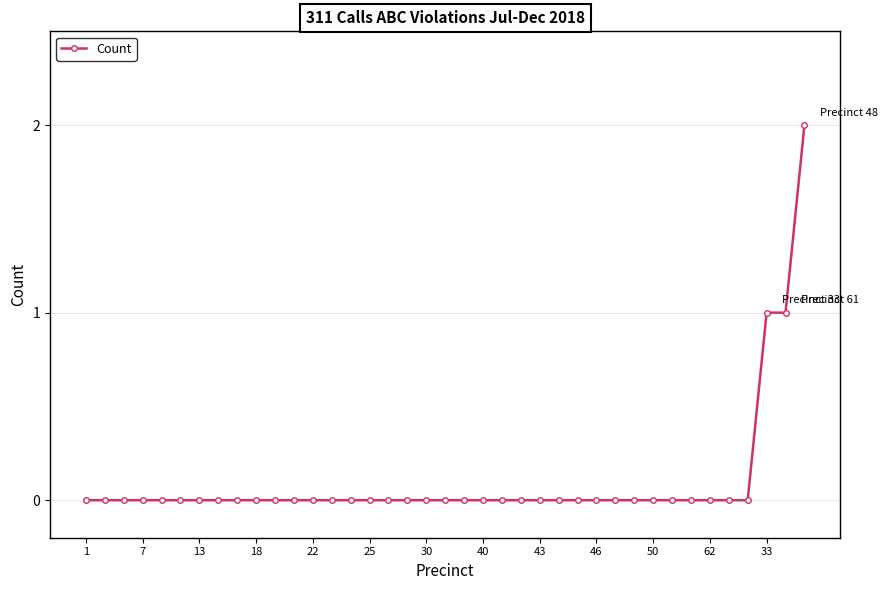

How many lines are shown in the chart?

1